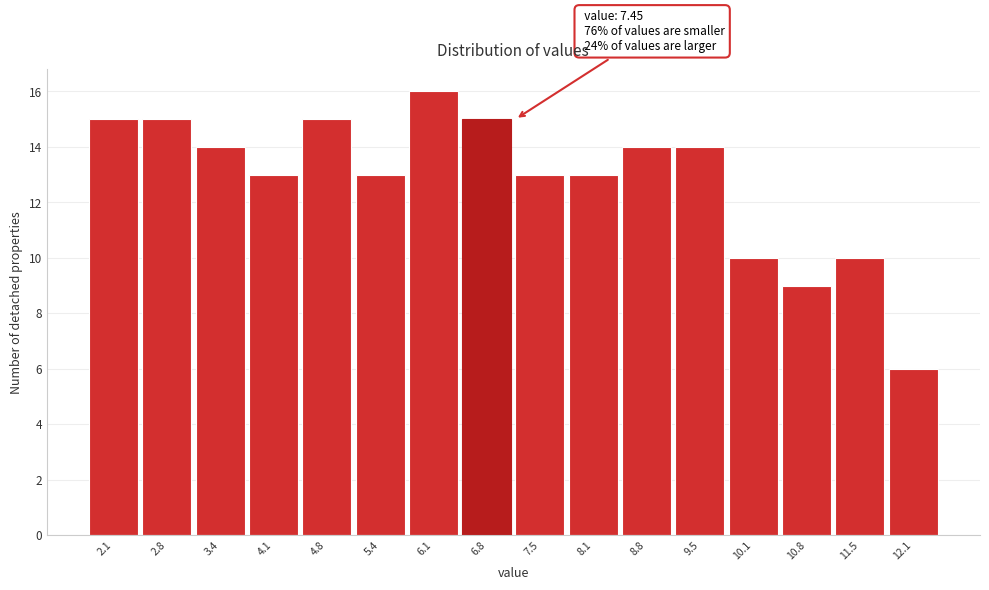

Reading left to right, extract all data points from this chart.

2.1=15	2.8=15	3.4=14	4.1=13	4.8=15	5.4=13	6.1=16	6.8=15	7.5=13	8.1=13	8.8=14	9.5=14	10.1=10	10.8=9	11.5=10	12.1=6